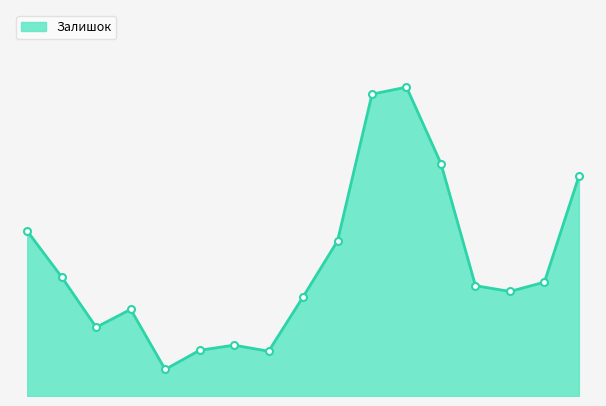

List the labels in order of value, largest first.

271702115, 271702116, 271702114, 271702110, 271702230, 271702117, 271702229, 271702111, 271702113, 271702112, 282502111, 282502110, 282502117, 282502113, 282502114, 282502112, 282502115